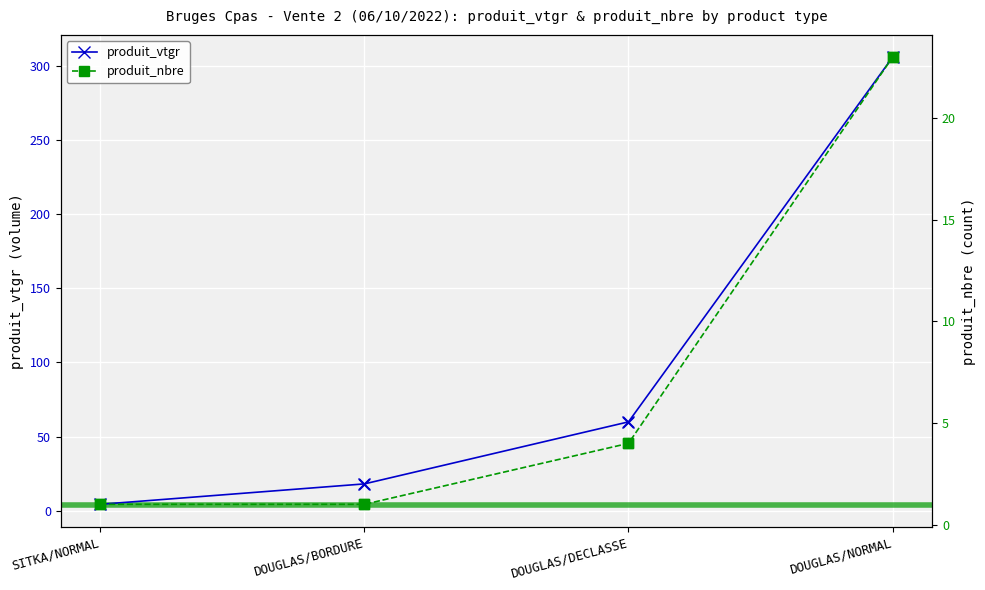

Which series has the largest total across all categories?

produit_vtgr